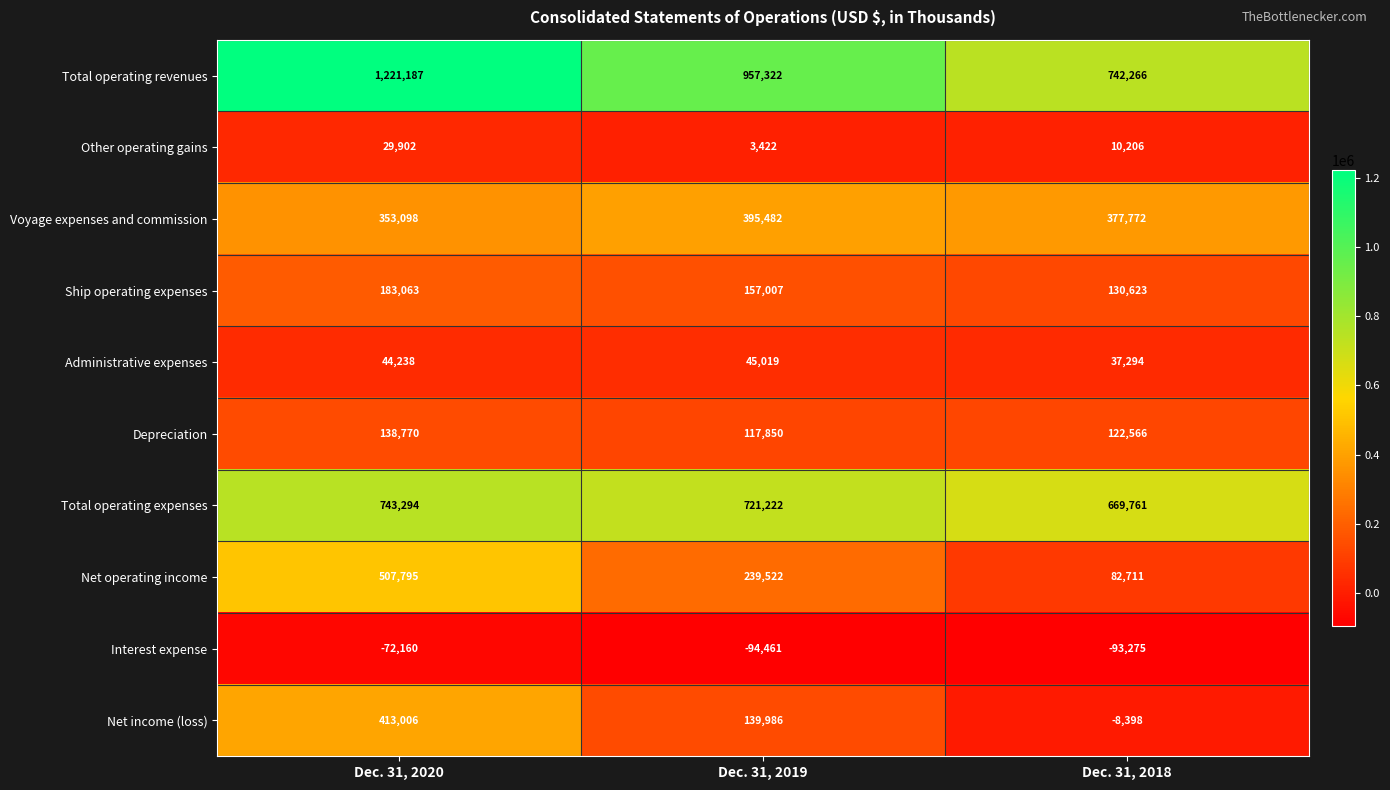

At how many categories does at least one series exceed 534804?

3